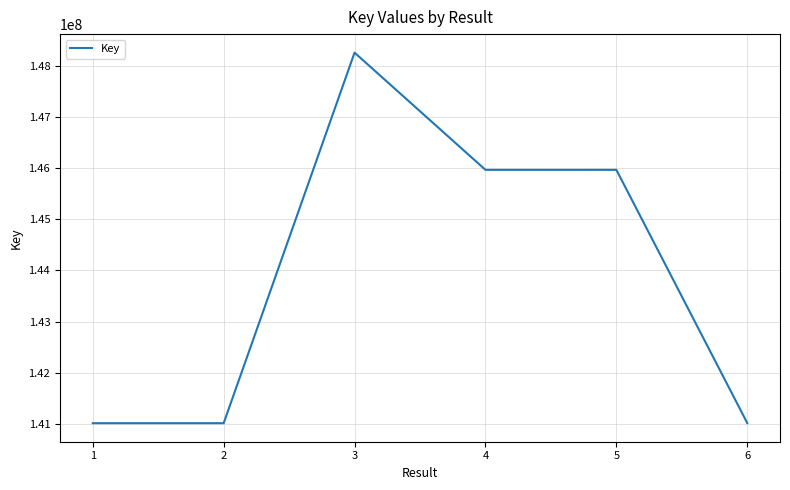

At which category does the chart reach its peak across all series?

3